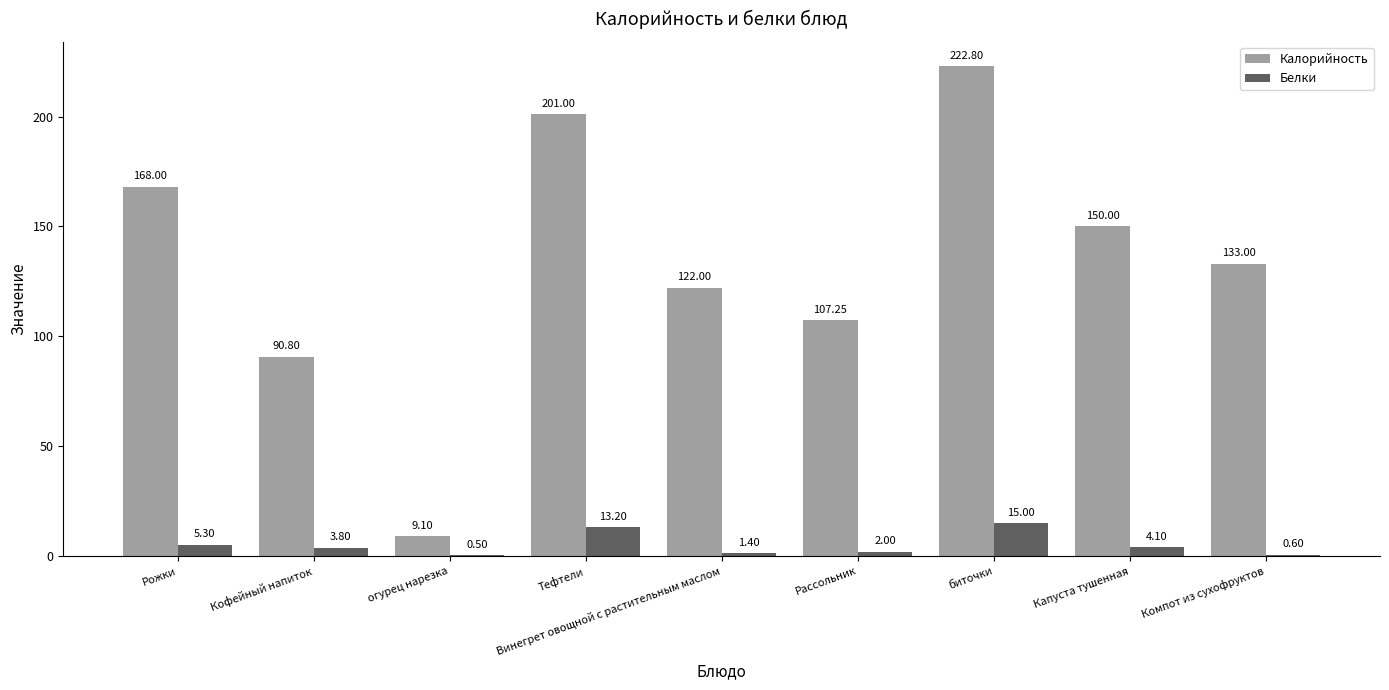

Is it true that Белки equals 4.1 at Капуста тушенная?

True